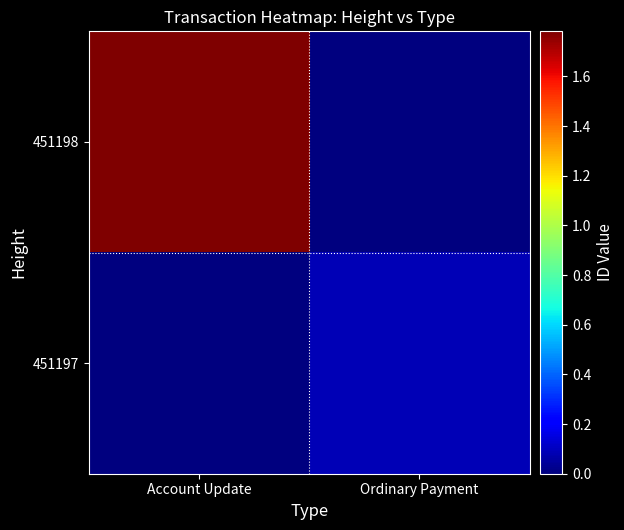

At how many categories does at least one series exceed 1631697012567607040?

1